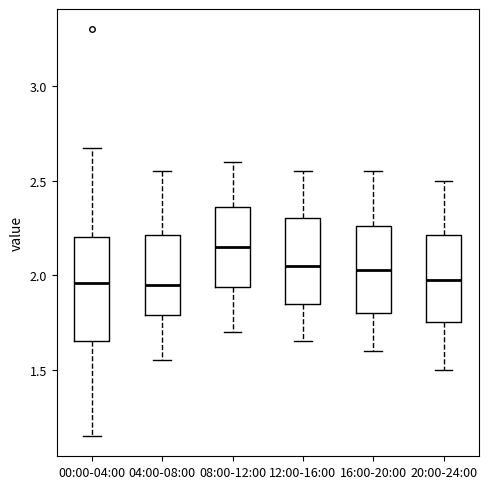

Which box is the tallest, from its lower edge to its upper edge?

00:00-04:00